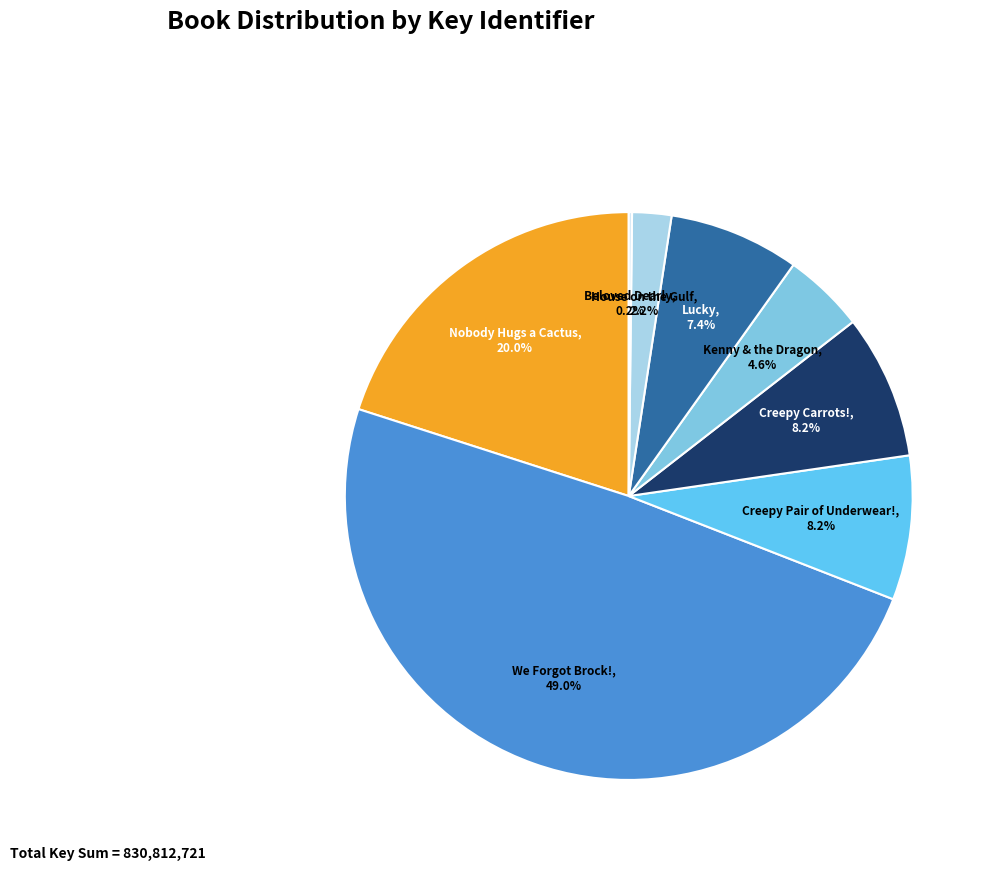

Do Creepy Carrots! and Nobody Hugs a Cactus together represent more than half of the pie?

No